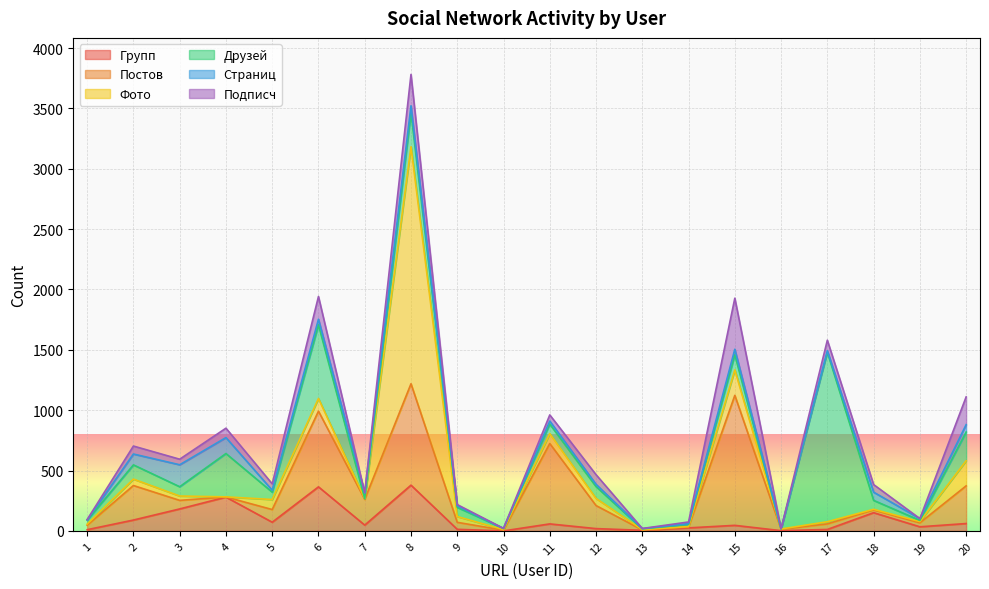

How many times do Постов and Друзей cross each other?

8